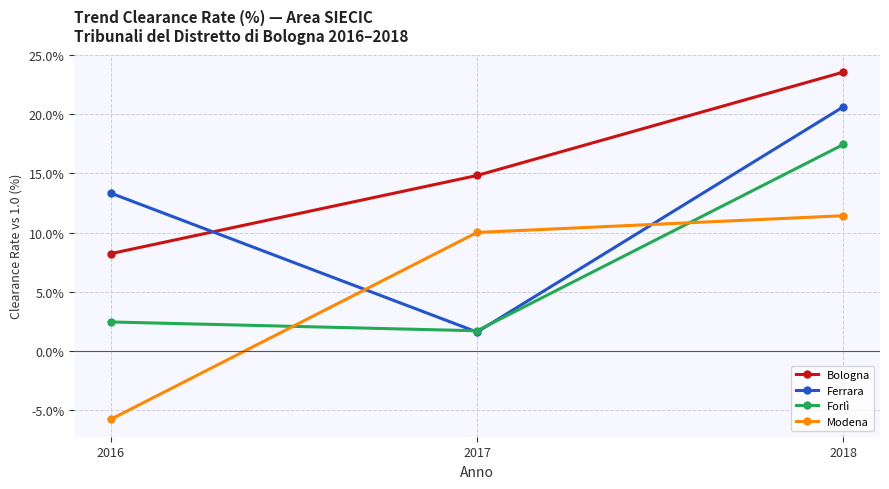

What is the total value across all series at 2018?

73.0